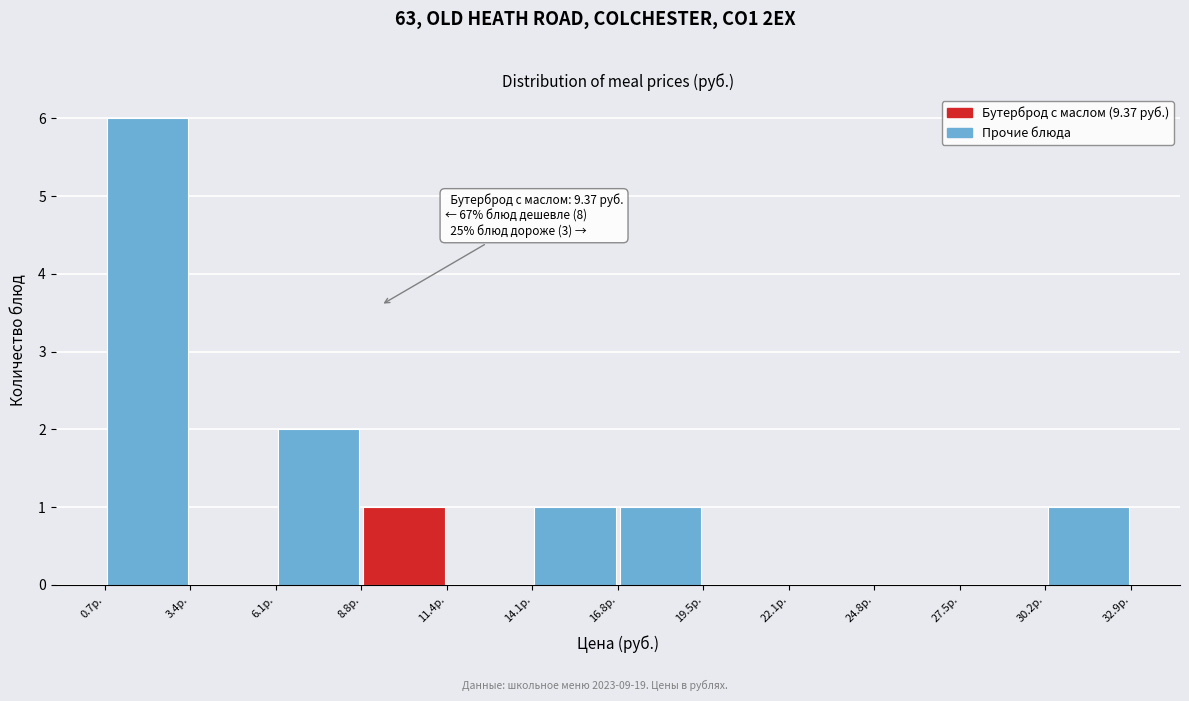

Over which range of the x-axis is the bar tallest?

0.5 to 3.5